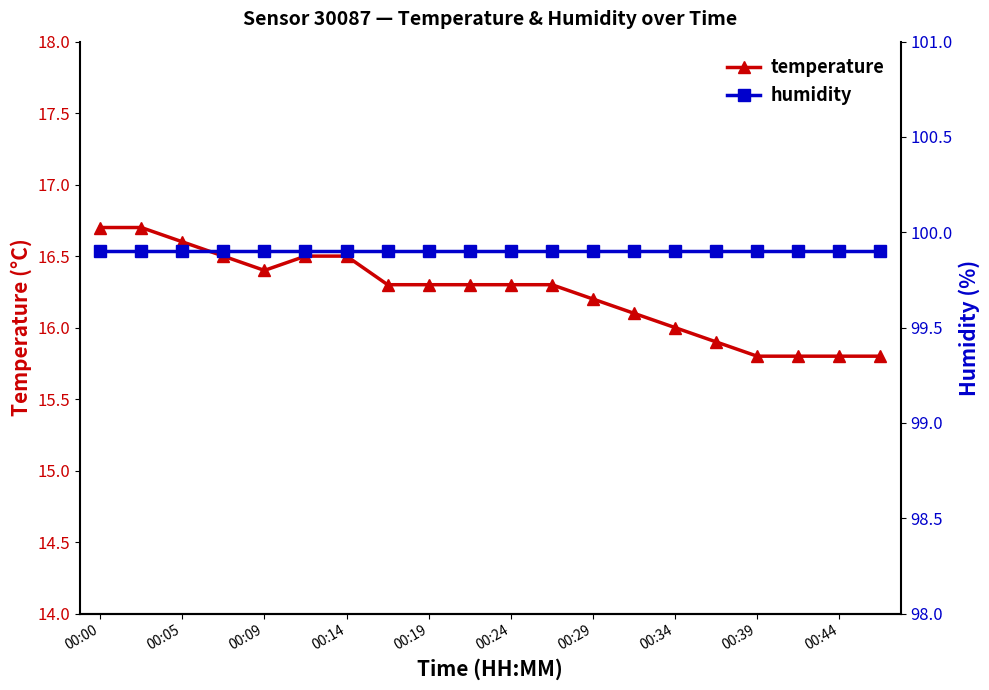

What is the highest value of the temperature series?

16.7